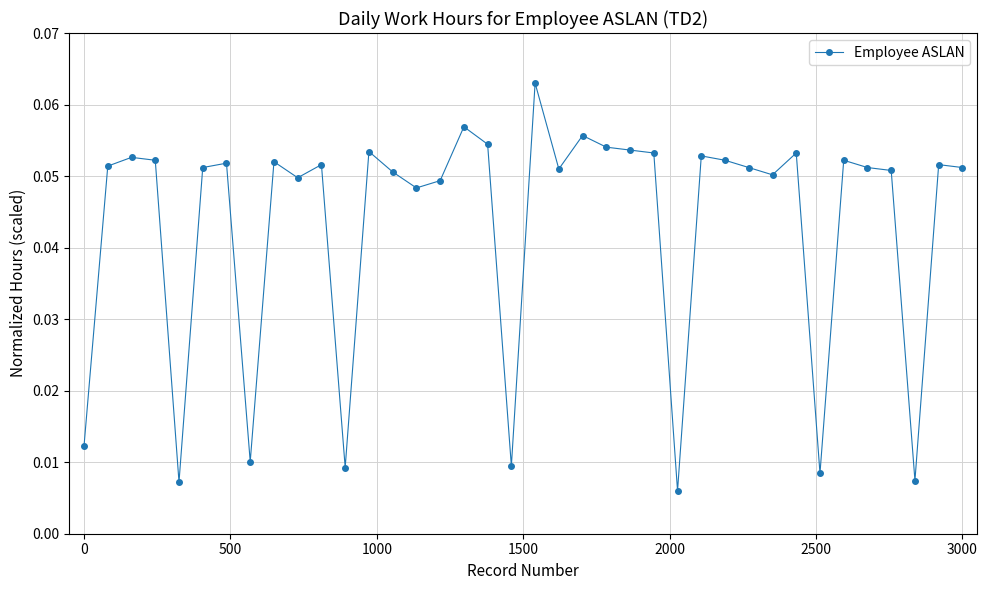

True or false: the data has more than 2 interior local peaks.

True